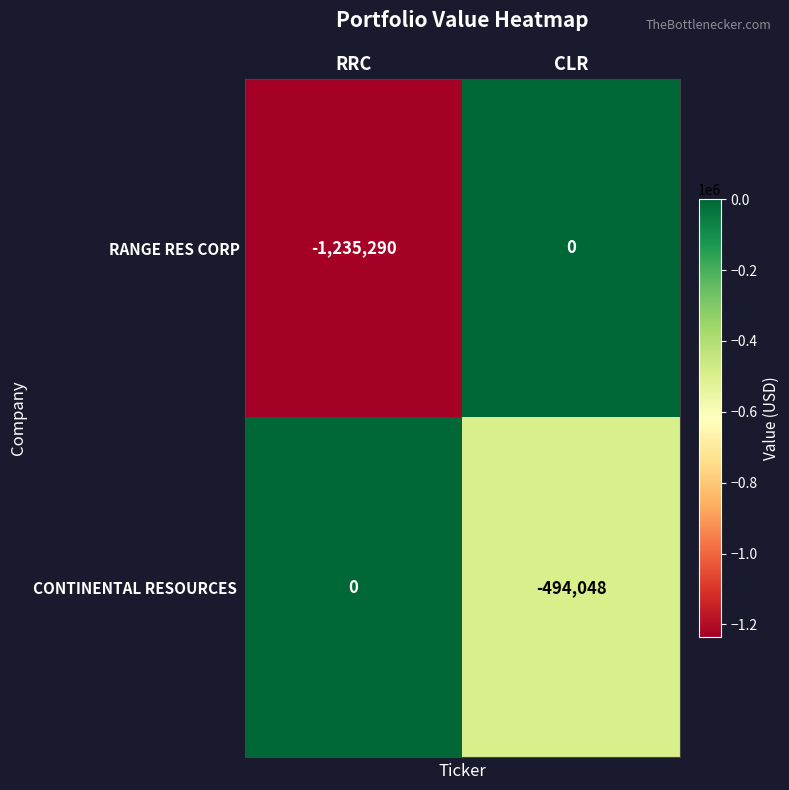

What is the average value of the RANGE RES CORP series?

-617645